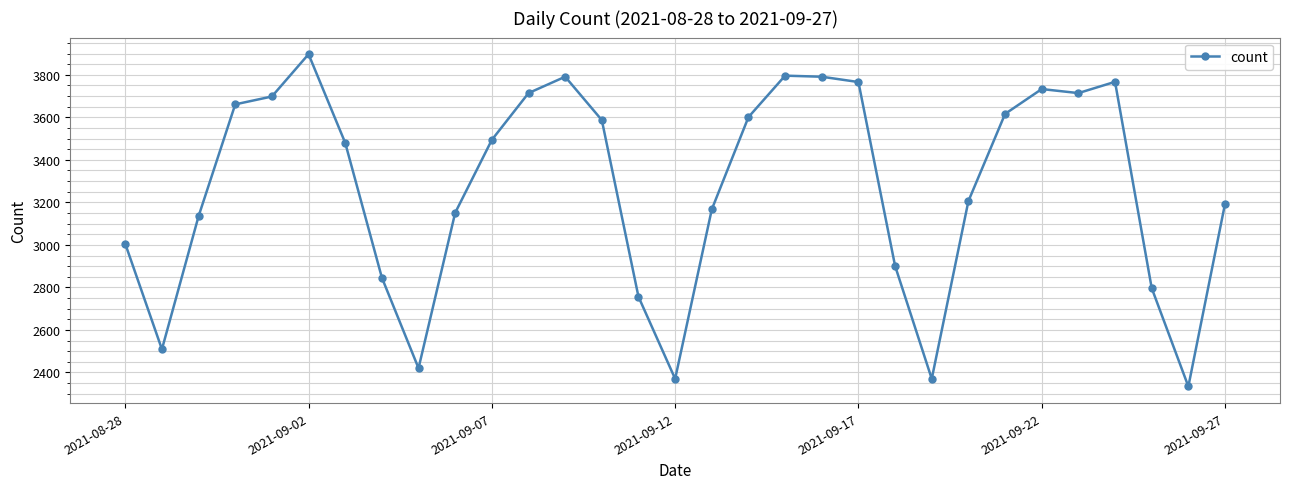

What is the maximum value shown in the chart?

3897